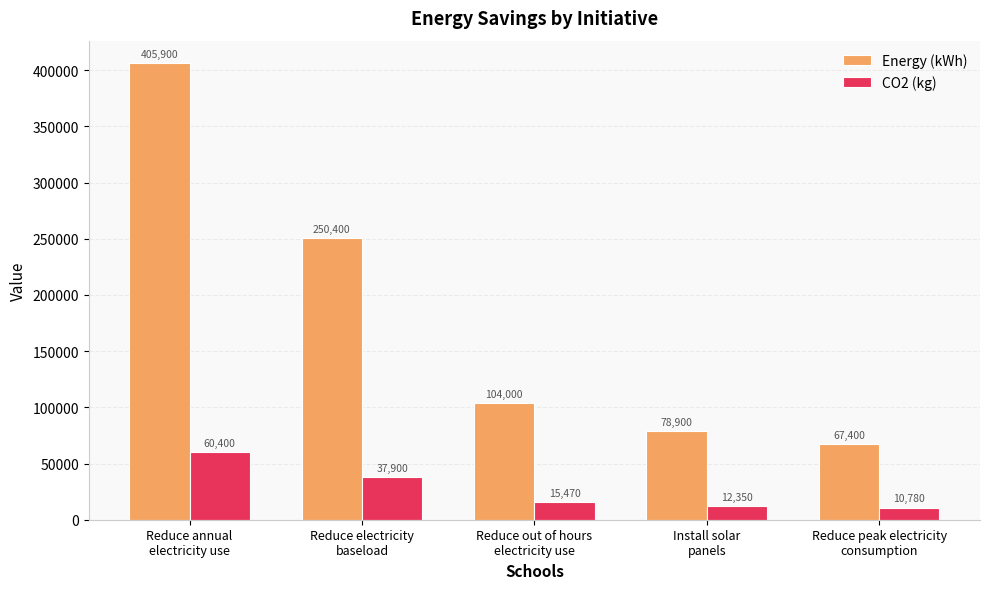

What is the difference between the Energy (kWh) values at Install solar
panels and Reduce electricity
baseload?

171500